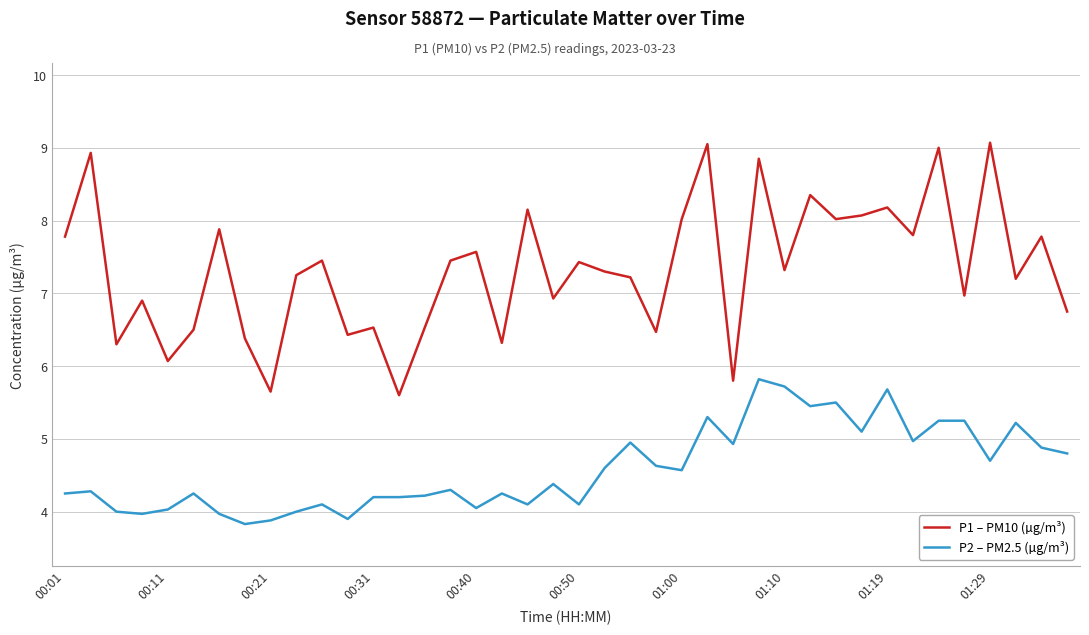

Rank the series by their maximum value, from highest to lowest.

P1 – PM10 (µg/m³), P2 – PM2.5 (µg/m³)